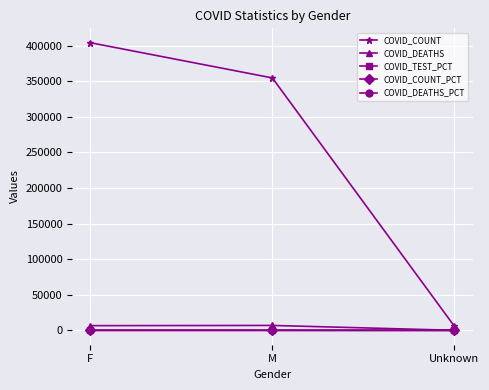

How many lines are shown in the chart?

5